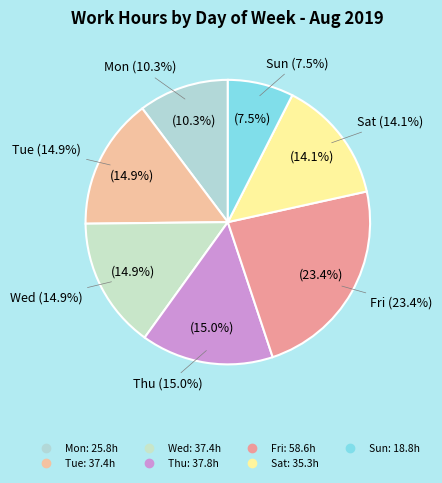

Does Wed account for over 50% of the chart?

No